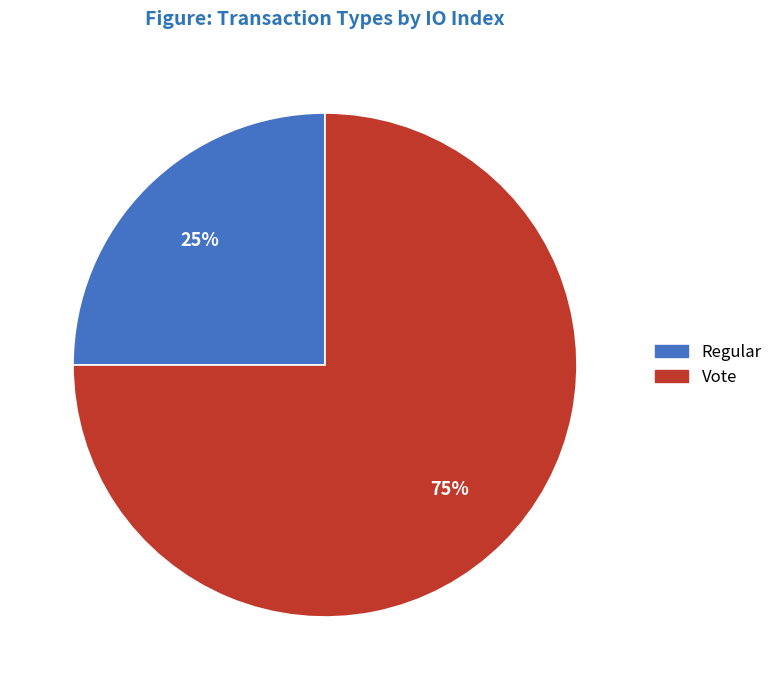

Combined, do Regular and Vote account for over 50%?

Yes